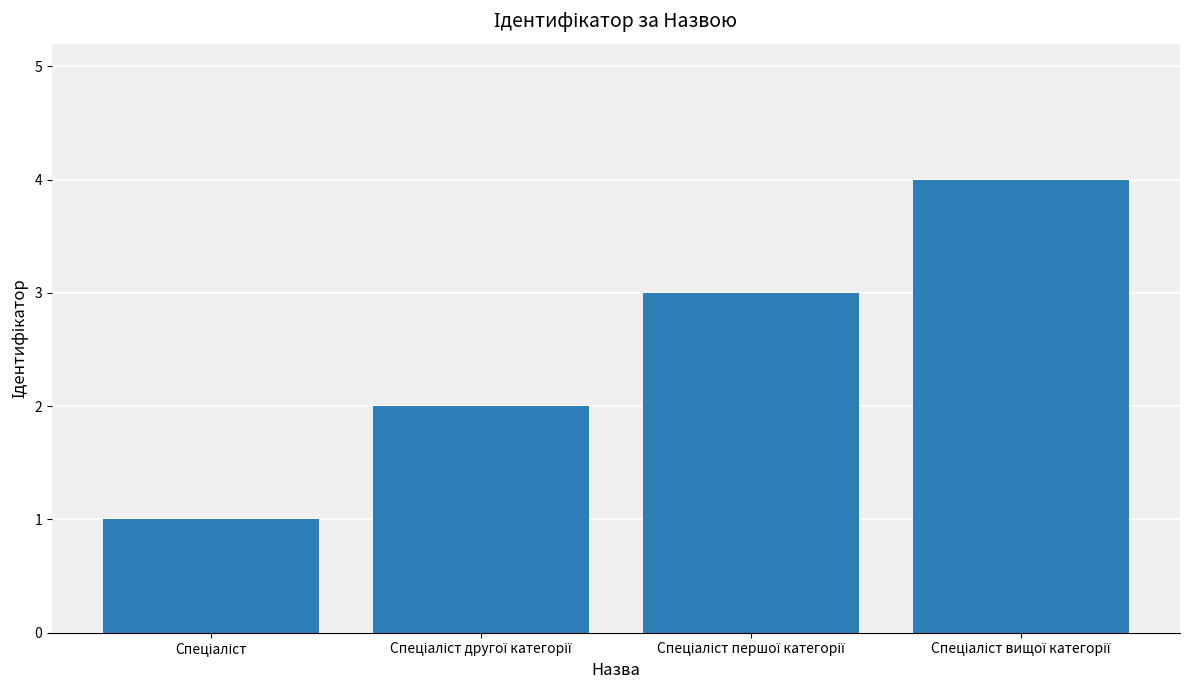

What is the maximum value shown in the chart?

4